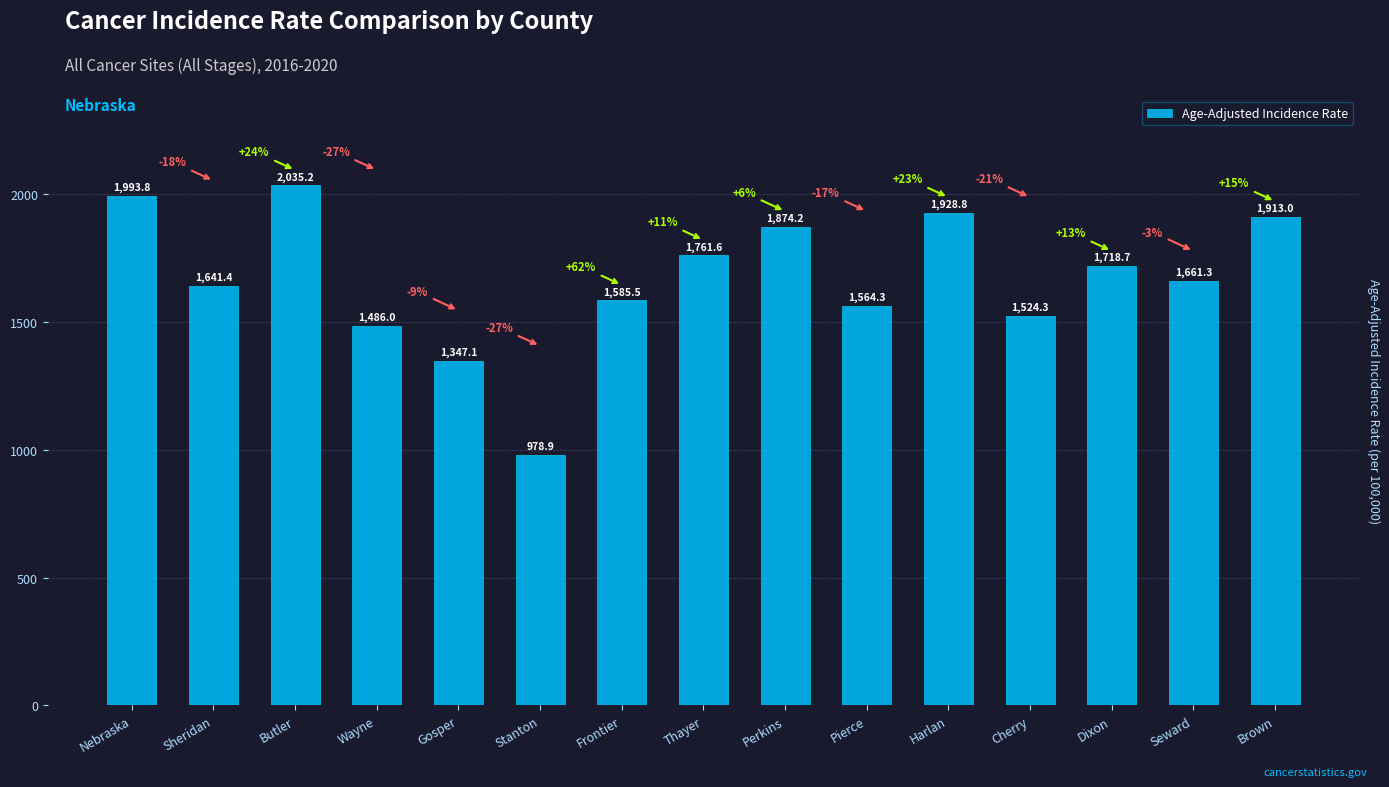

How many values are below 1661?

7